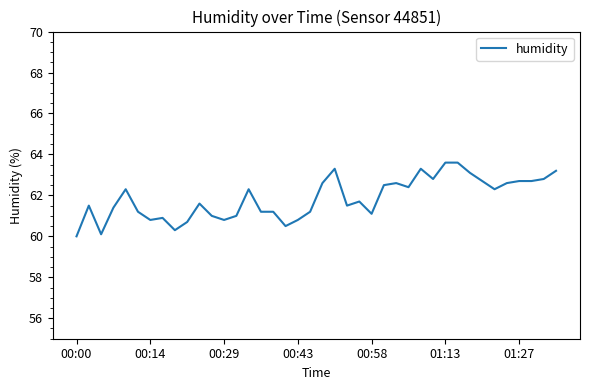

What is the difference between the maximum and minimum values?

3.6